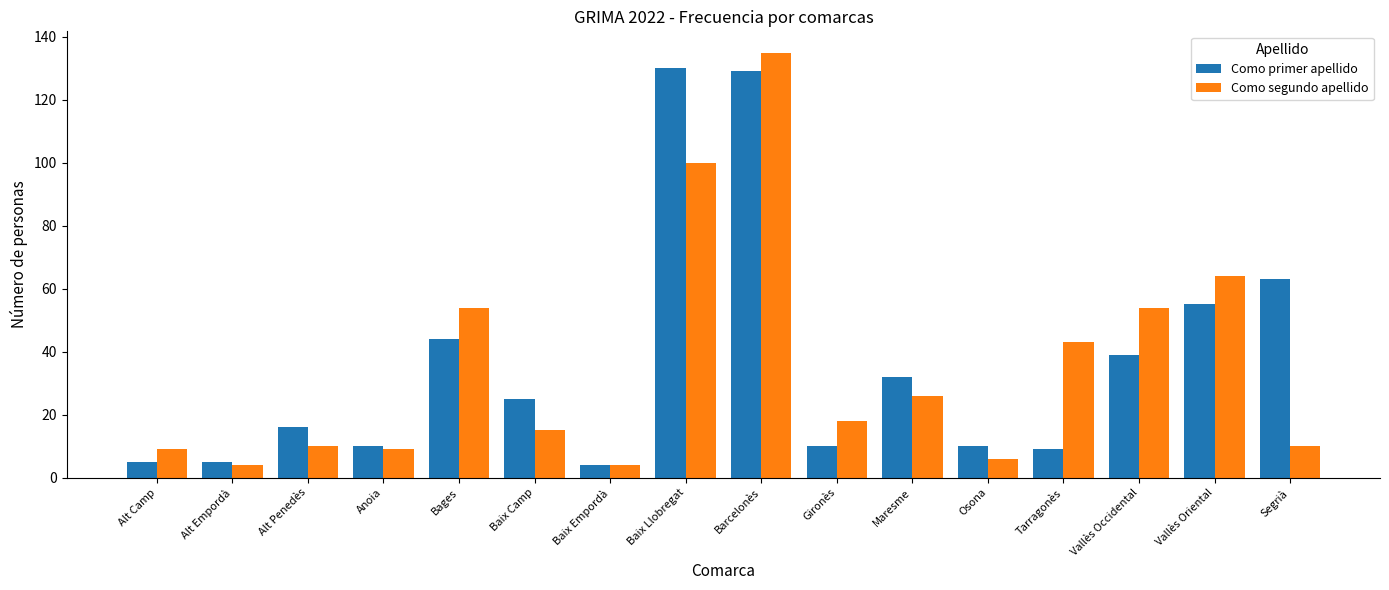

Are the bars grouped side by side (vs. stacked)?

Yes